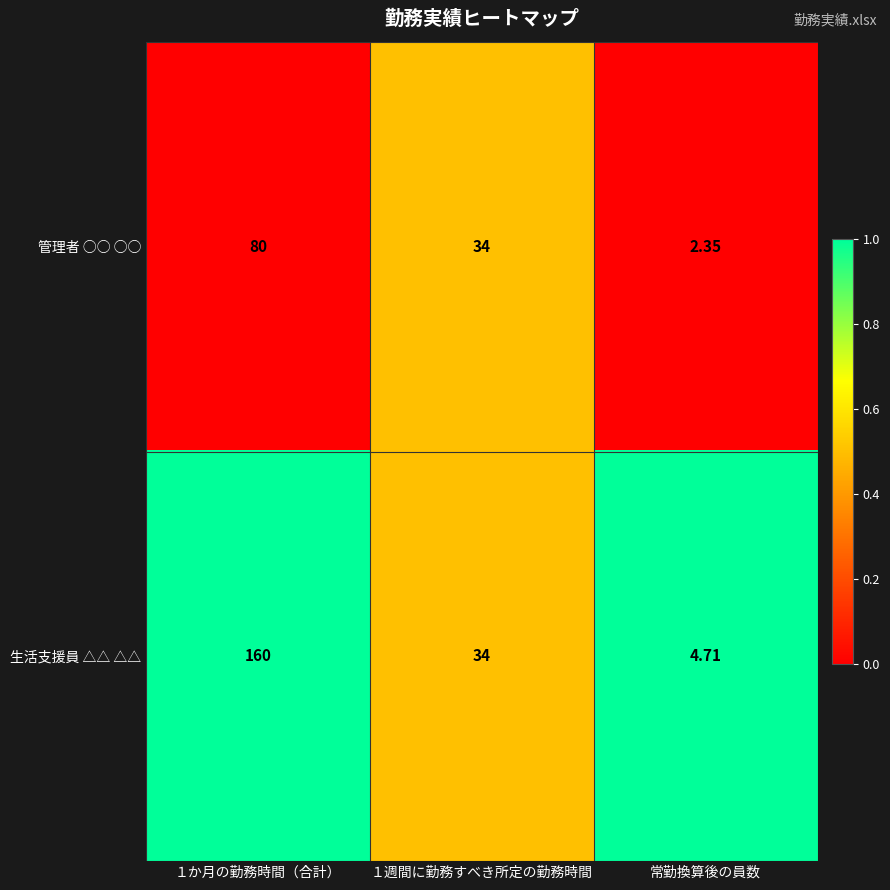

What is the total value across all series at １か月の勤務時間（合計）?

240.0